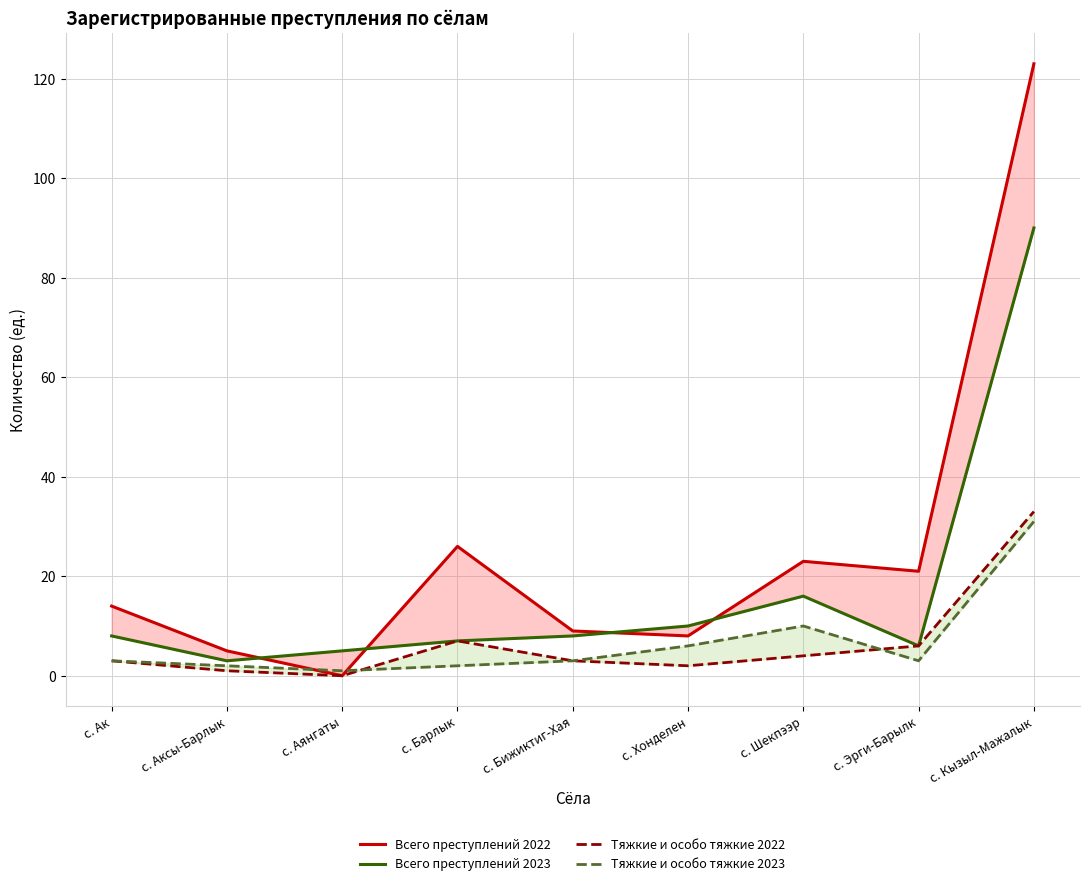

Reading left to right, list all the values displayed in this chart.

Всего преступлений 2022: 14	5	0	26	9	8	23	21	123
Всего преступлений 2023: 8	3	5	7	8	10	16	6	90
Тяжкие и особо тяжкие 2022: 3	1	0	7	3	2	4	6	33
Тяжкие и особо тяжкие 2023: 3	2	1	2	3	6	10	3	31